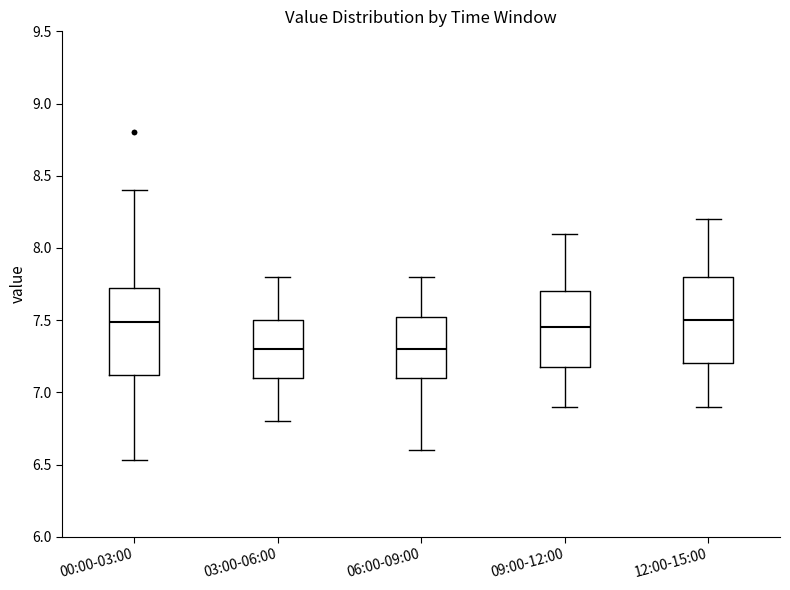

Reading left to right, read every box against the y-axis: the position of its median line, the range the box covers, and the ends of its whiskers. The values are not printed on the chart, so give them approximately, as read against the axis.

00:00-03:00: median 7.50, box 7.10 to 7.75, whiskers 6.55 to 8.40
03:00-06:00: median 7.30, box 7.10 to 7.50, whiskers 6.80 to 7.80
06:00-09:00: median 7.30, box 7.10 to 7.55, whiskers 6.60 to 7.80
09:00-12:00: median 7.45, box 7.20 to 7.70, whiskers 6.90 to 8.10
12:00-15:00: median 7.50, box 7.20 to 7.80, whiskers 6.90 to 8.20